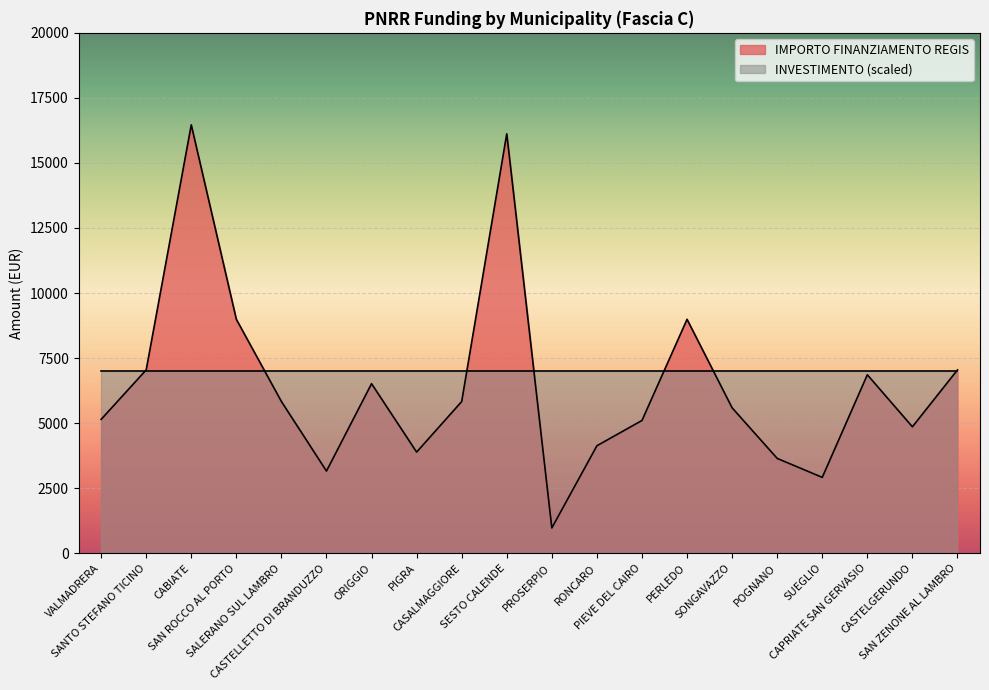

The chart shows a value of 16464 at CABIATE. True or false?

True